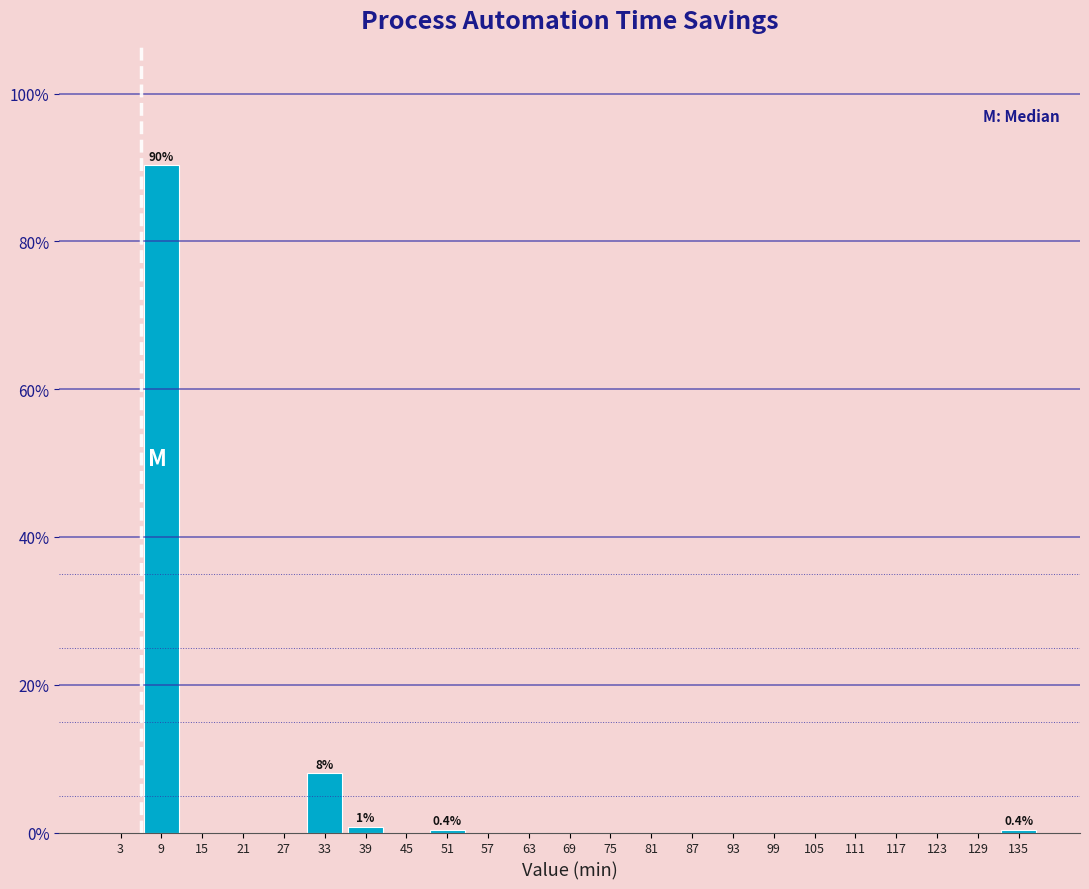

Over which range of the x-axis is the bar tallest?

6 to 12